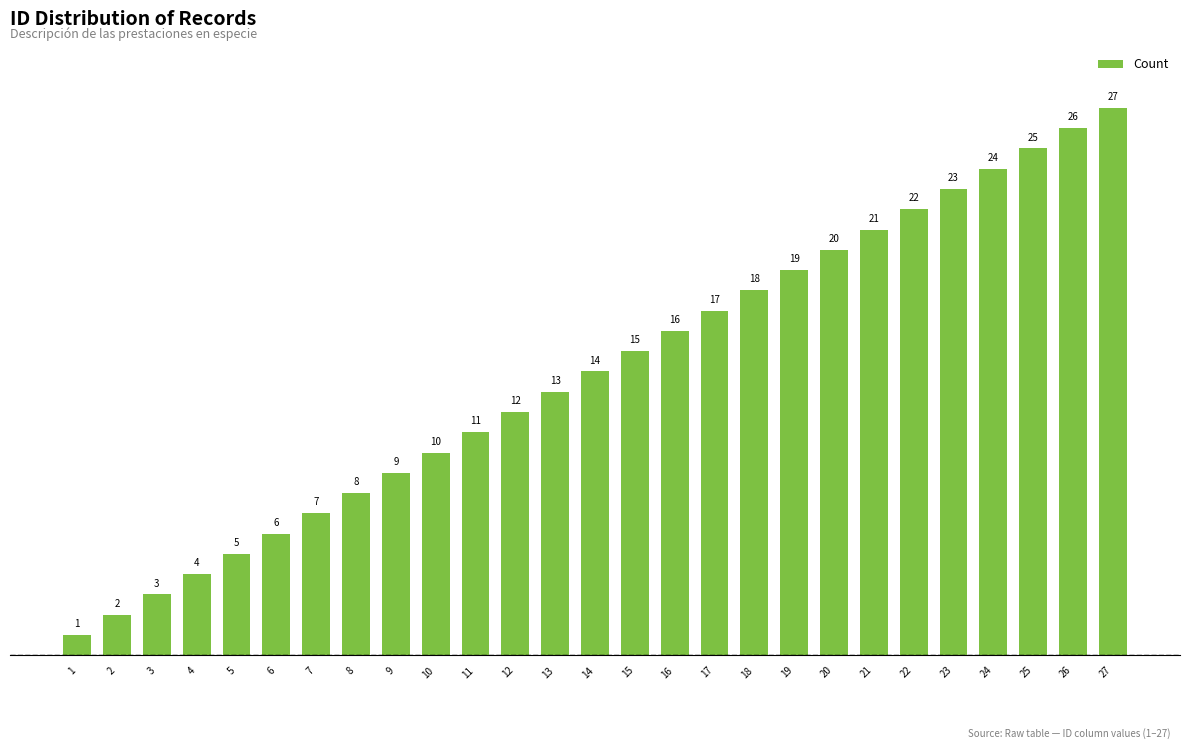

Where is the data nearest to the value 14?

14